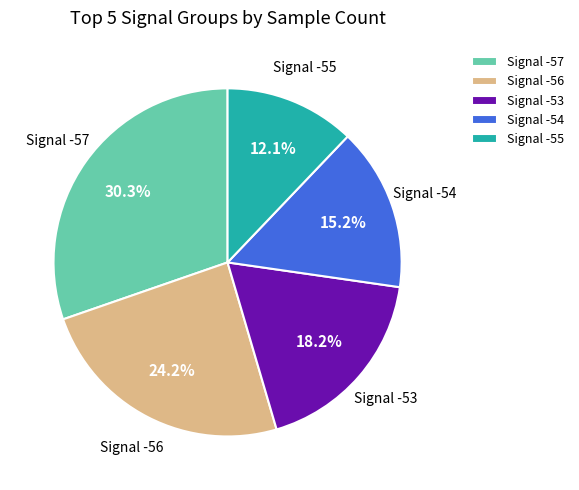

How much of the chart is everything except Signal -57?

69.7%